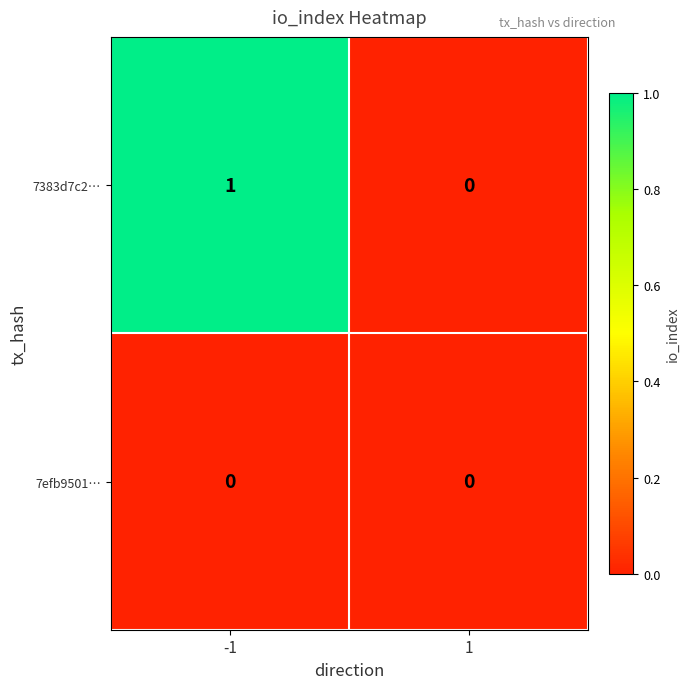

Which series has the largest total across all categories?

7383d7c2…